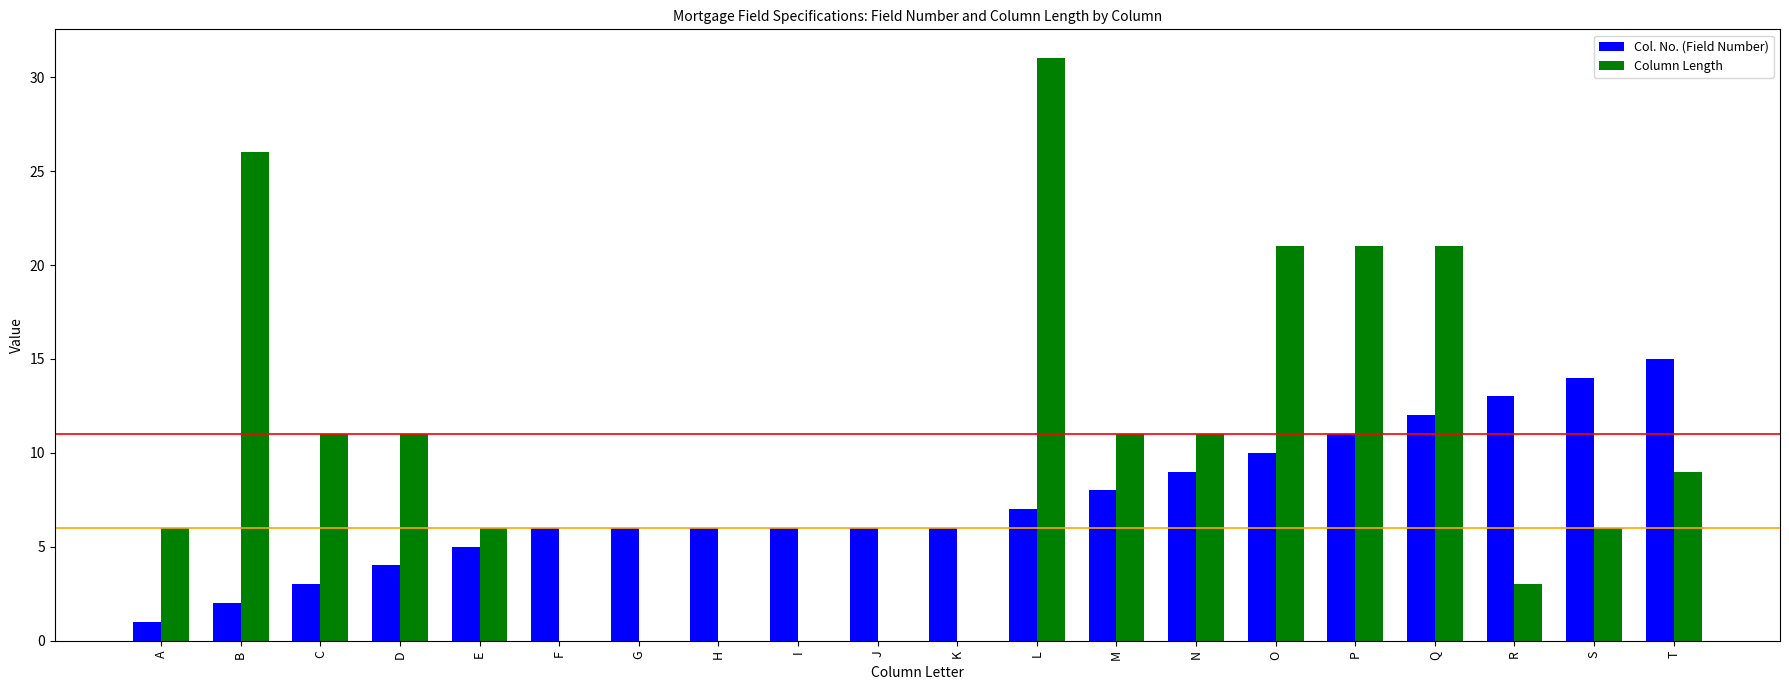

True or false: Col. No. (Field Number) has a value of 4 at J.

False